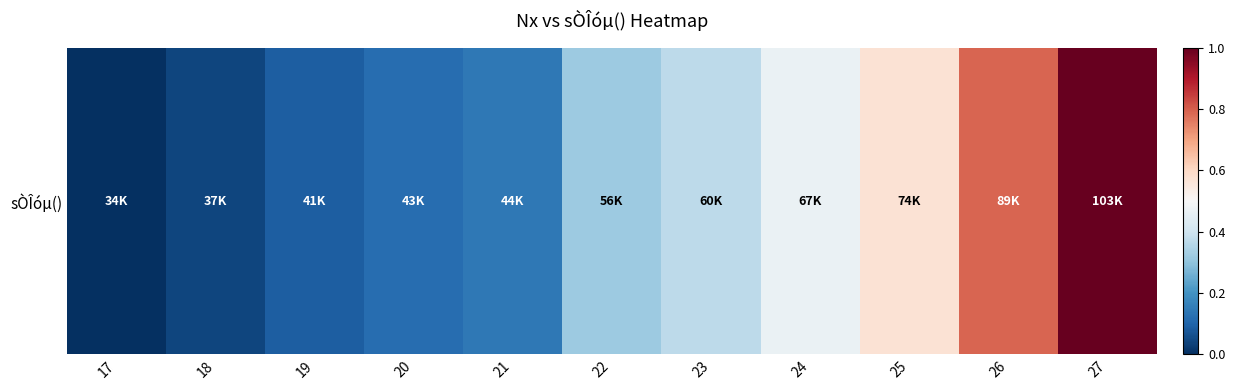

Count the number of categories in the chart.

11